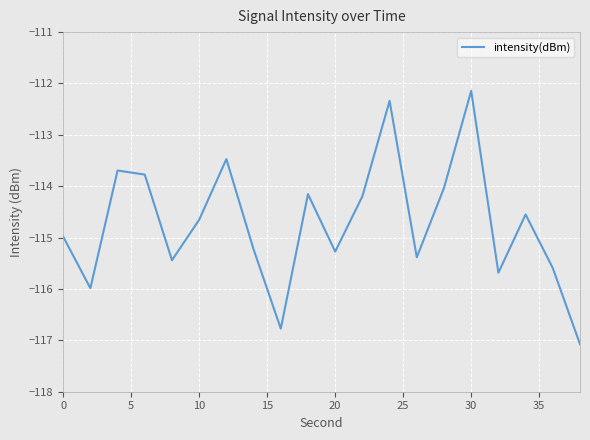

What is the smallest value displayed?

-117.1